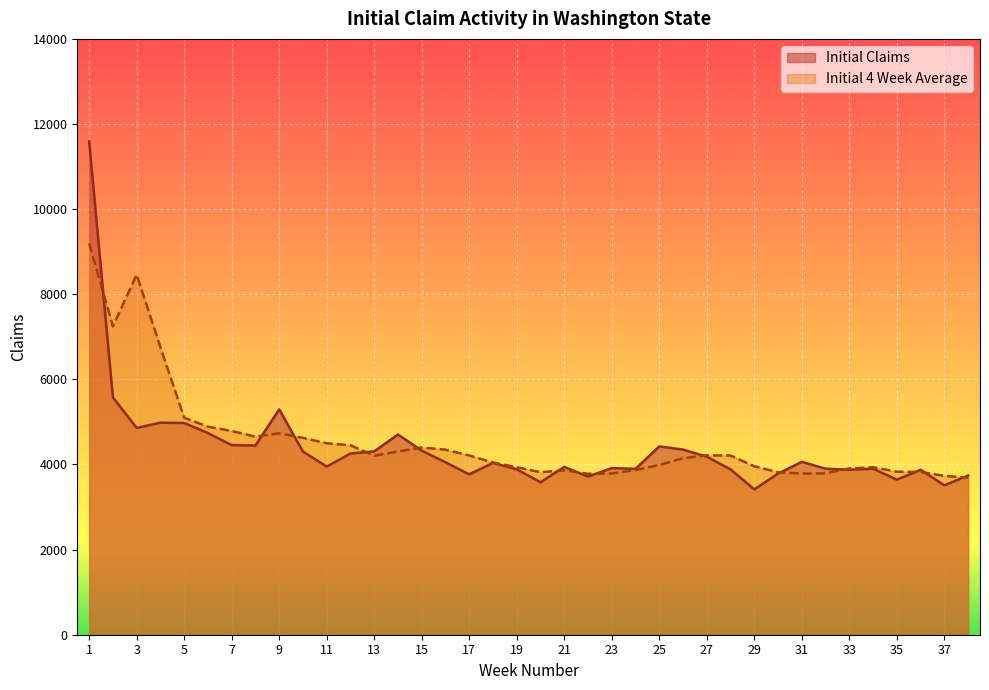

What is the spread (max minus min) of values at 20?

235.2